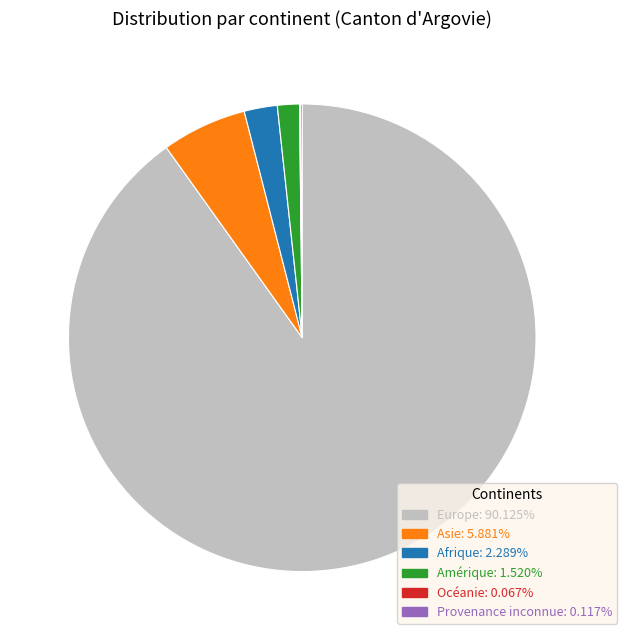

Which category has the biggest portion of the pie?

Europe